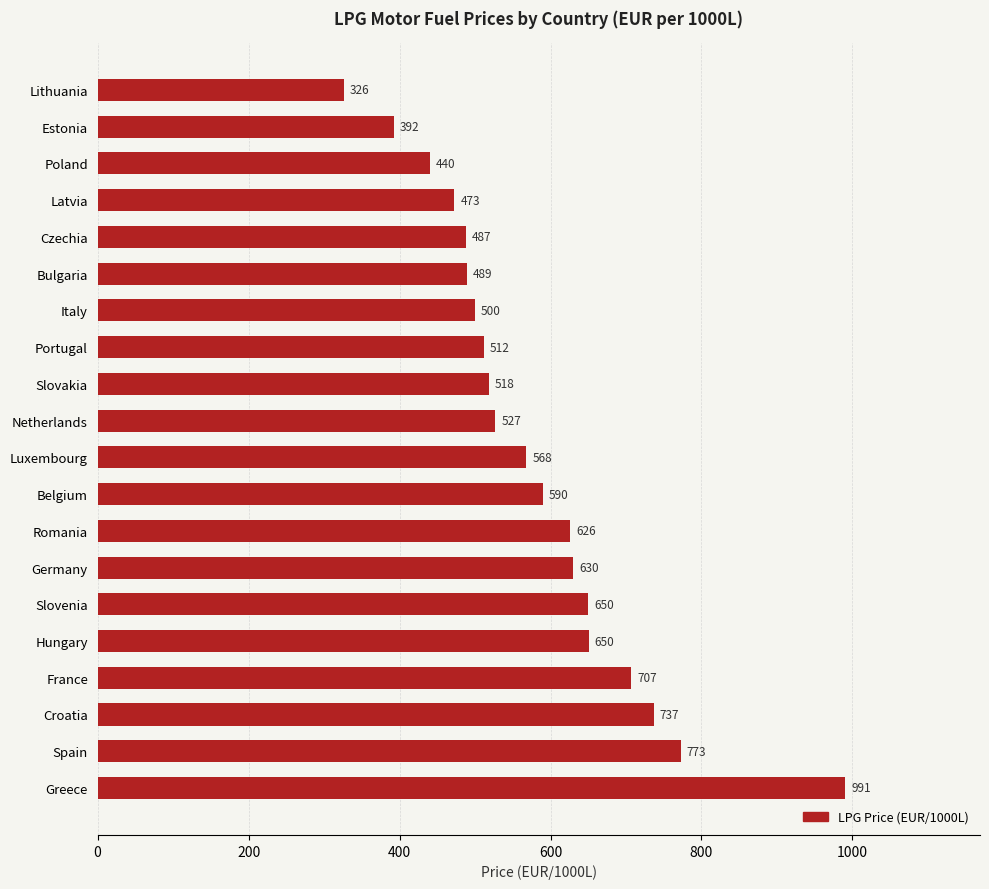

What is the average value?

579.3